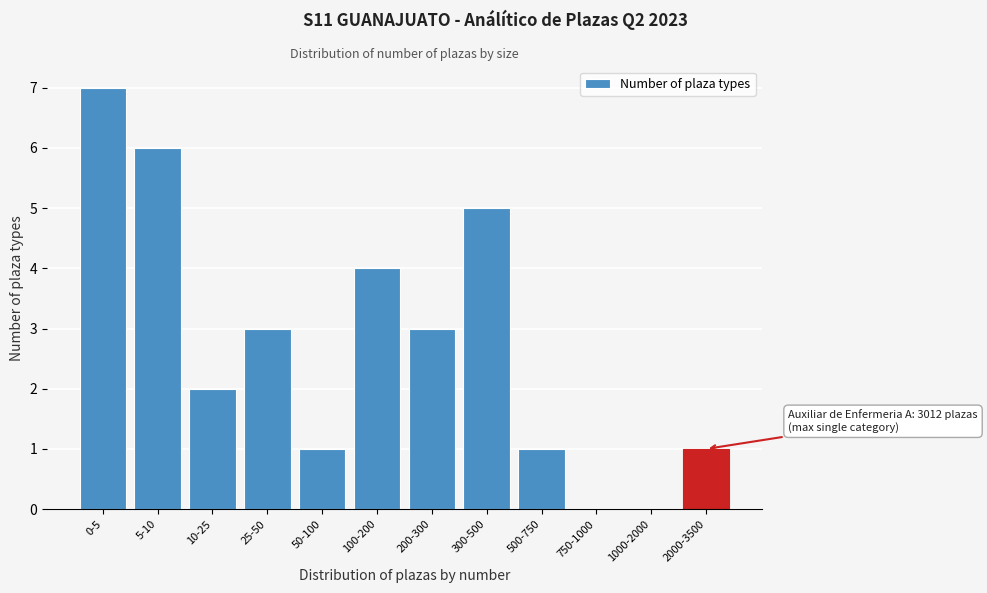

Reading left to right, what are all the values shown in this chart?

0-5=7	5-10=6	10-25=2	25-50=3	50-100=1	100-200=4	200-300=3	300-500=5	500-750=1	750-1000=0	1000-2000=0	2000-3500=1